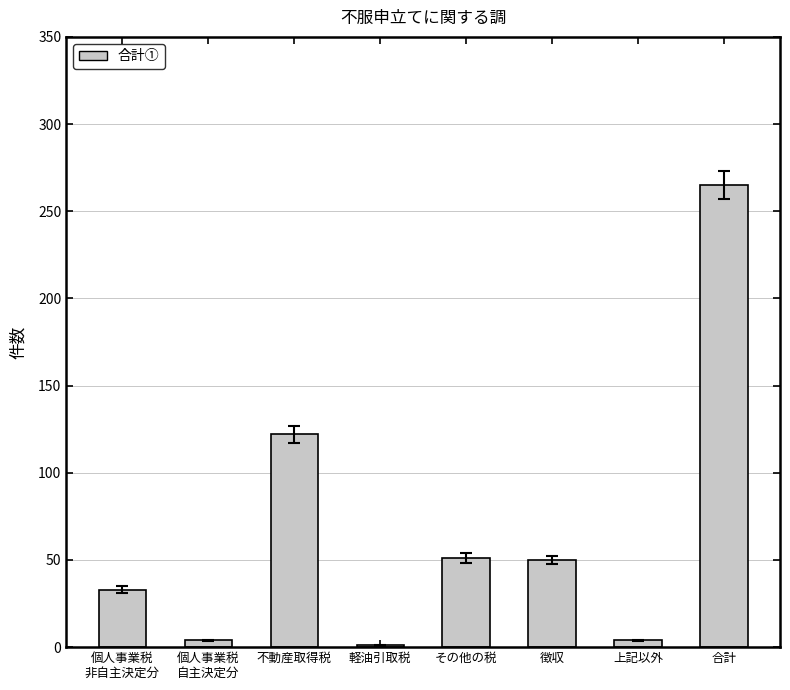

Which category has the highest value across all series?

合計